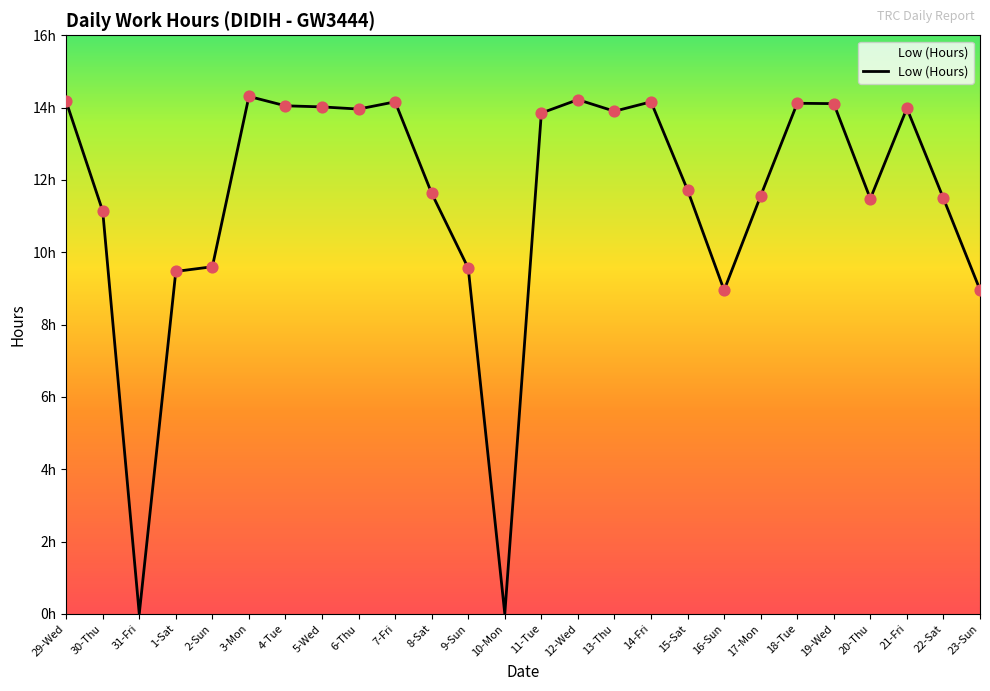

Which has a higher value, 30-Thu or 15-Sat?

15-Sat